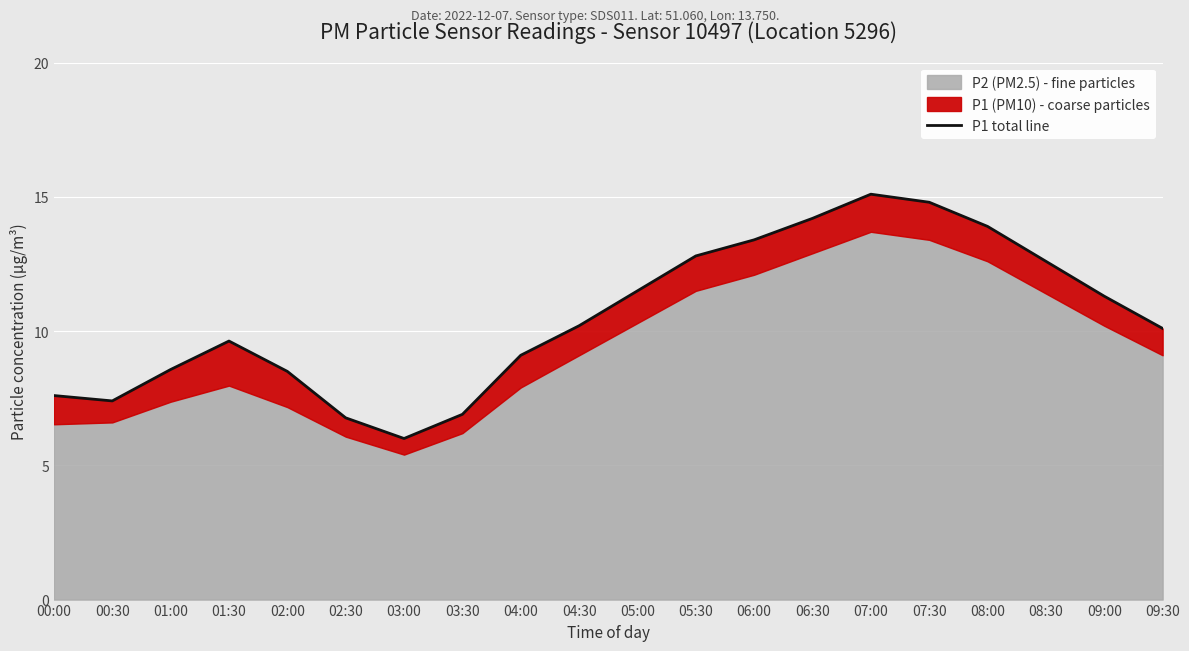

What is the difference between the values at 03:30 and 04:30?

3.3